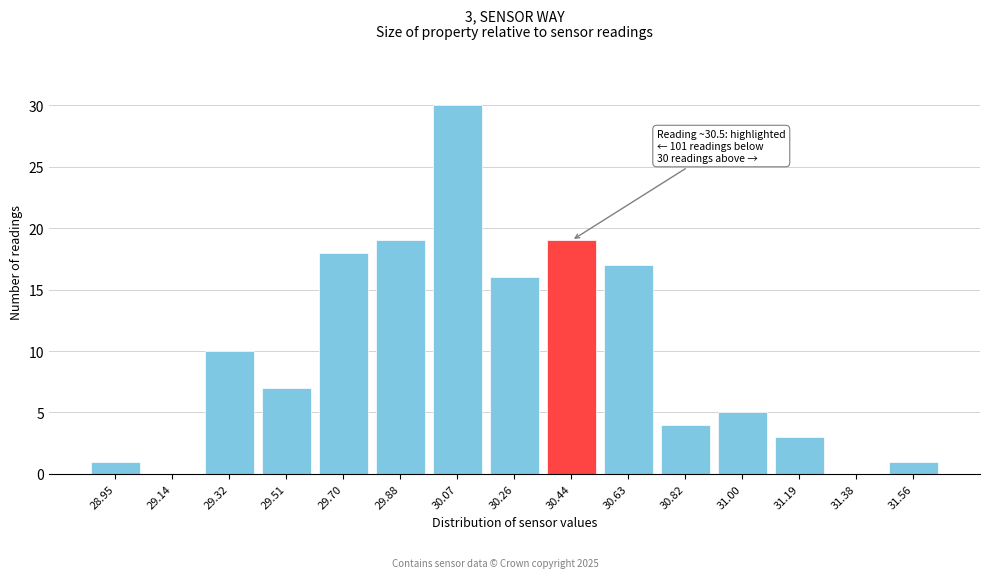

Reading left to right, extract all data points from this chart.

28.95=1	29.14=0	29.32=10	29.51=7	29.70=18	29.88=19	30.07=30	30.26=16	30.44=19	30.63=17	30.82=4	31.00=5	31.19=3	31.38=0	31.56=1